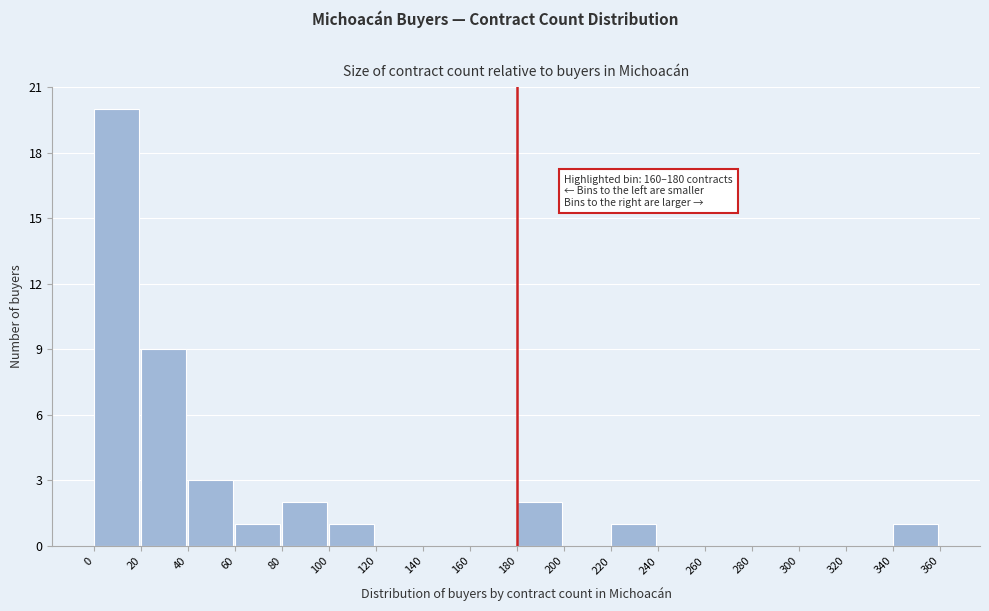

Over which range of the x-axis is the bar tallest?

0 to 20